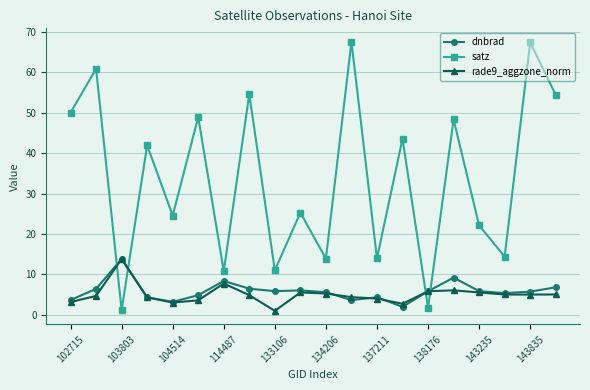

Which series has the largest total across all categories?

satz